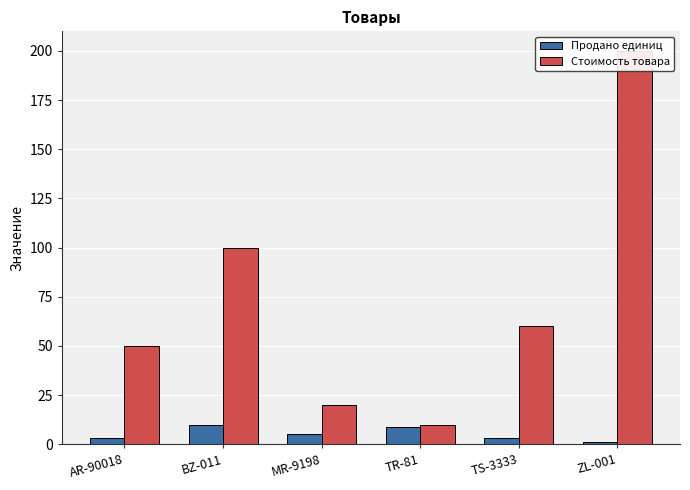

Where does the Продано единиц series first go above 5?

BZ-011